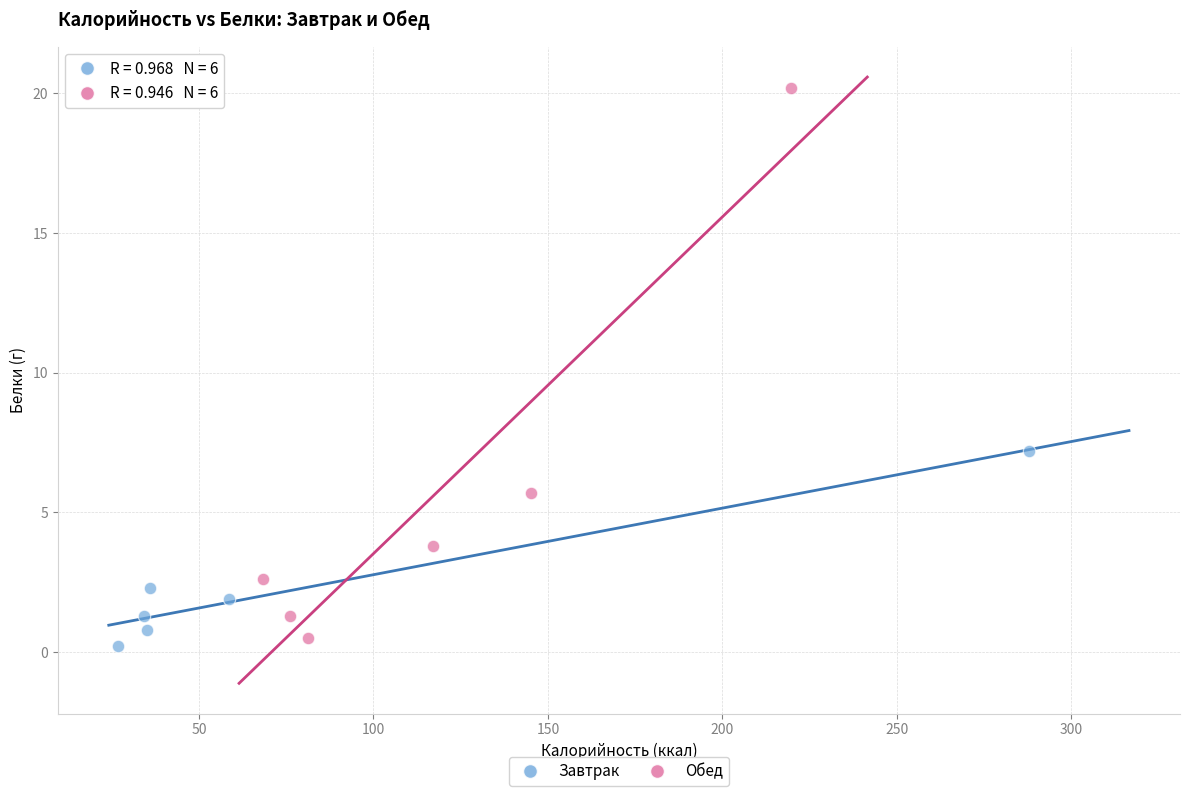

Which series reaches the minimum Y coordinate?

Завтрак